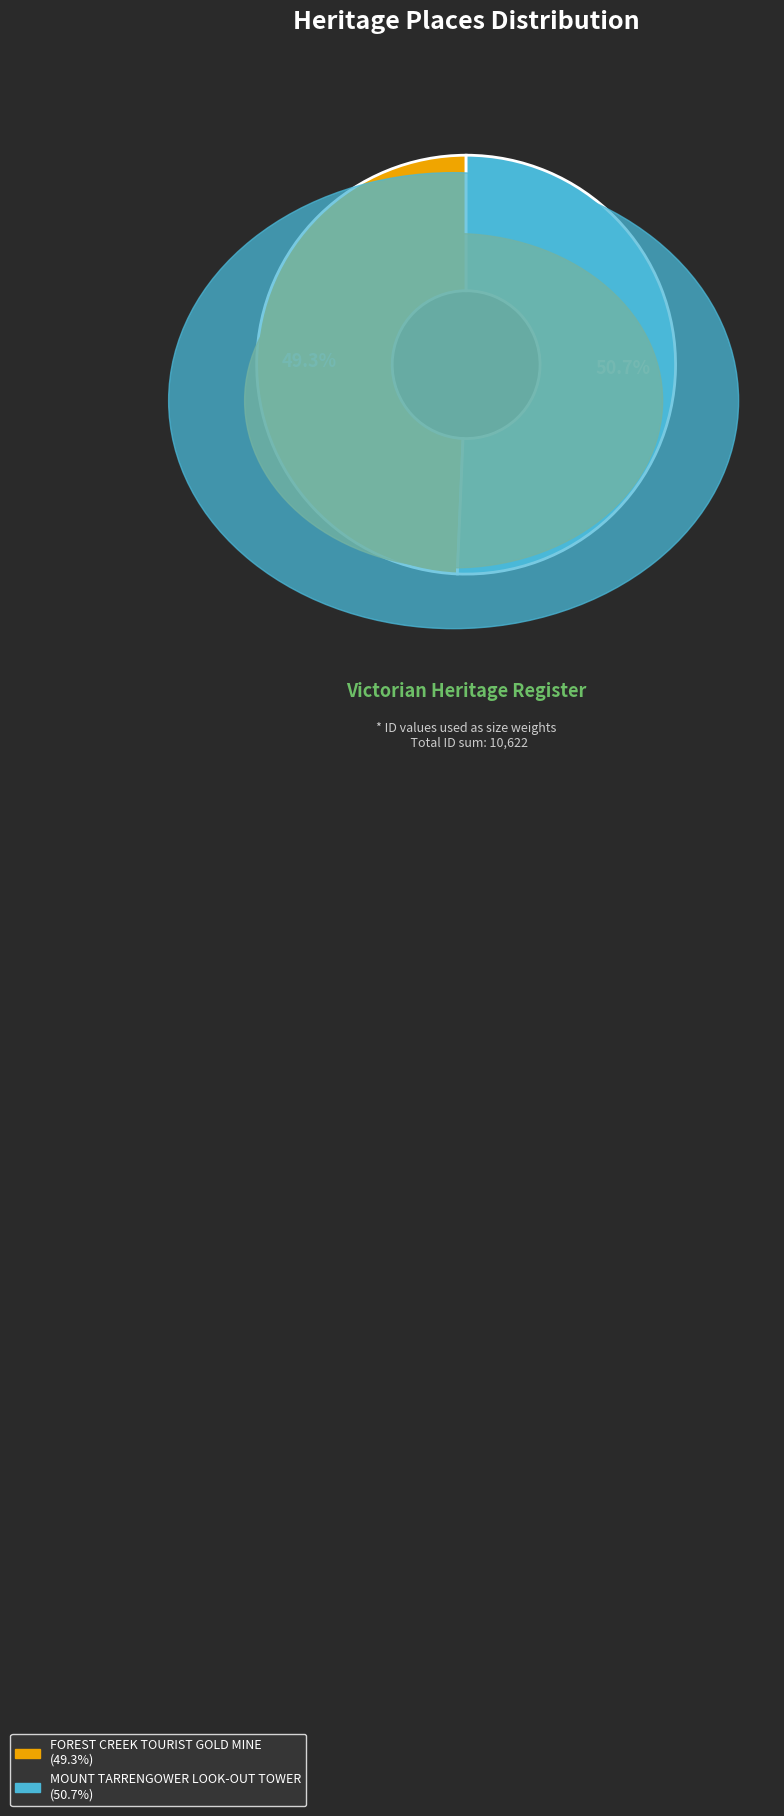

Is it true that FOREST CREEK TOURIST GOLD MINE is 57% of the pie?

False